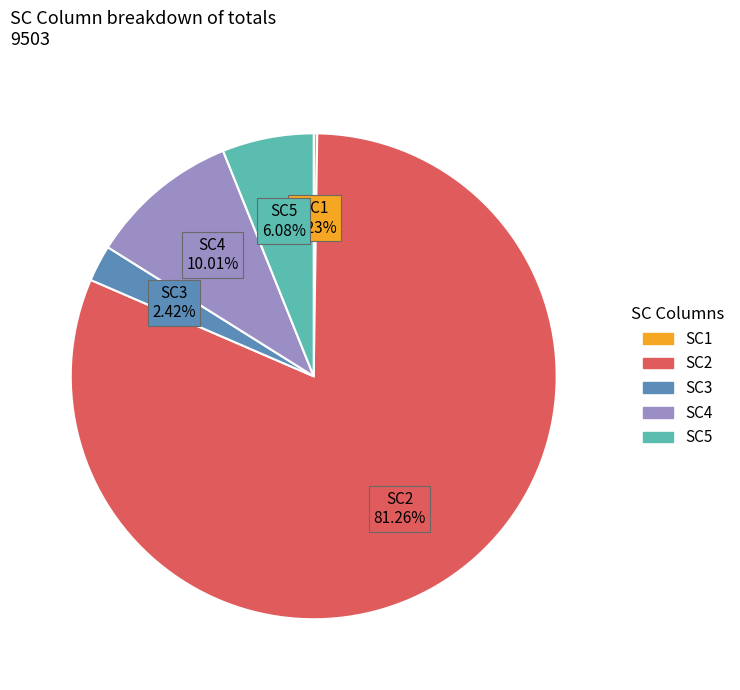

Which slice is the largest?

SC2